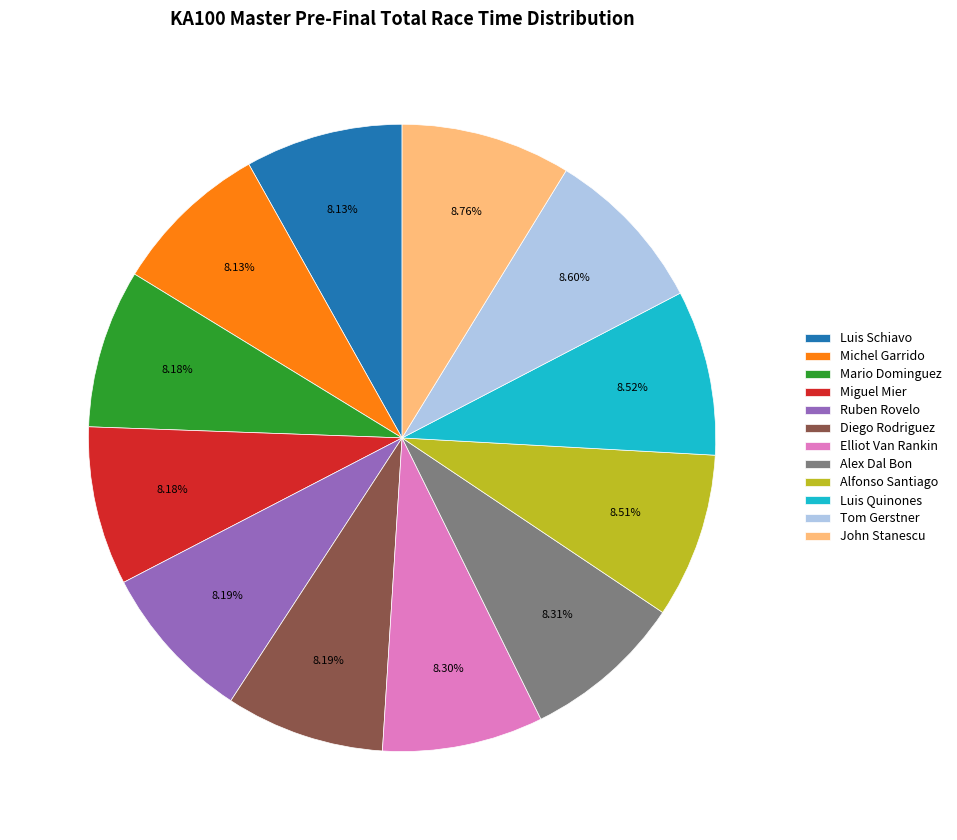

Is there a majority slice in this chart?

No